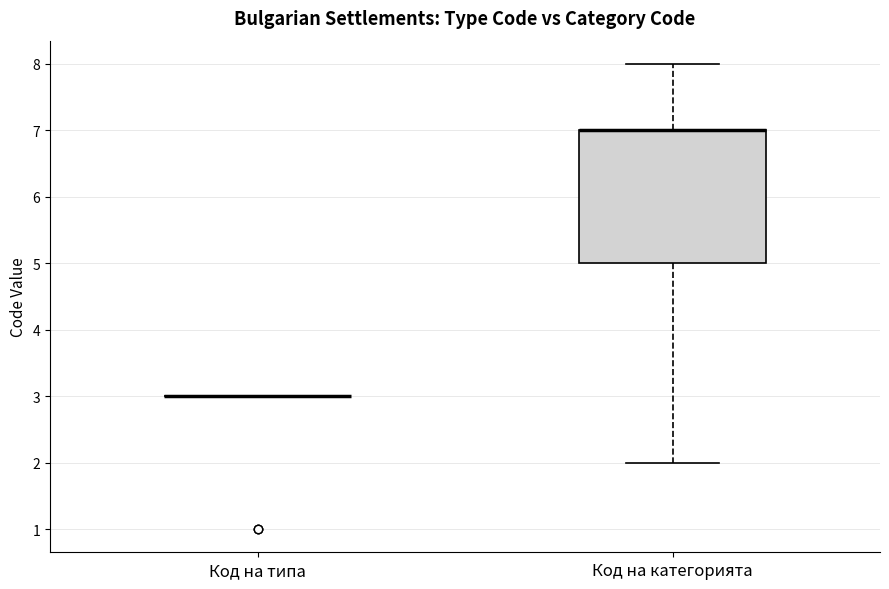

Comparing the boxes themselves (not the whiskers), which one is the tallest?

Код на категорията